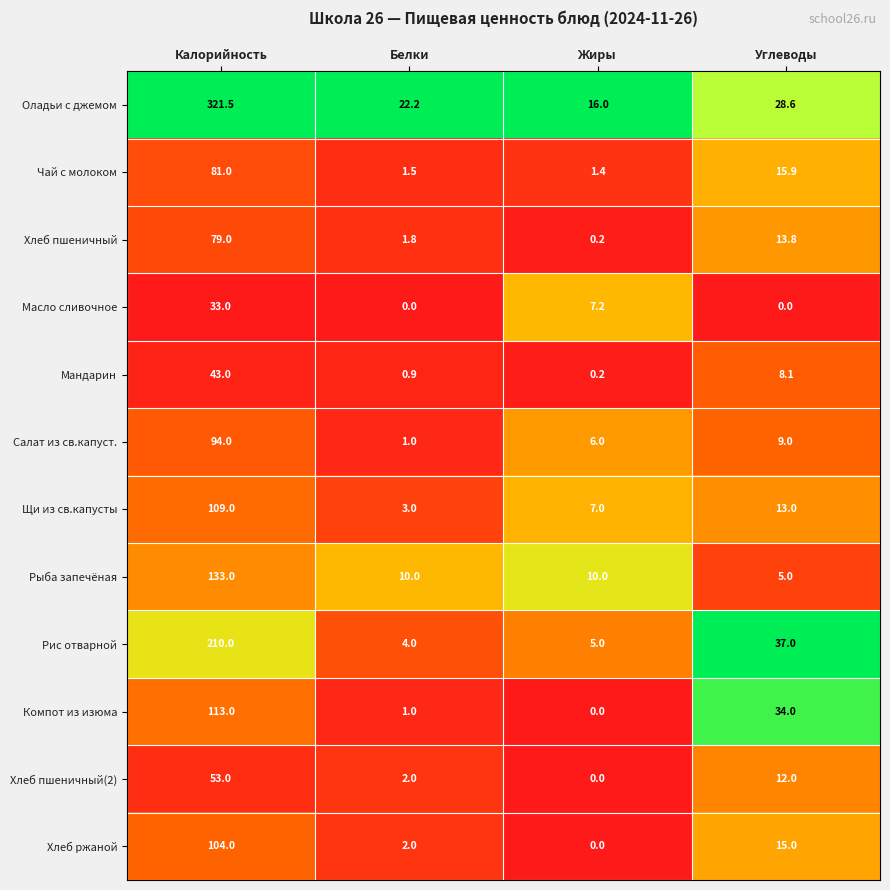

What is the average value of the Салат из св.капуст. series?

27.5